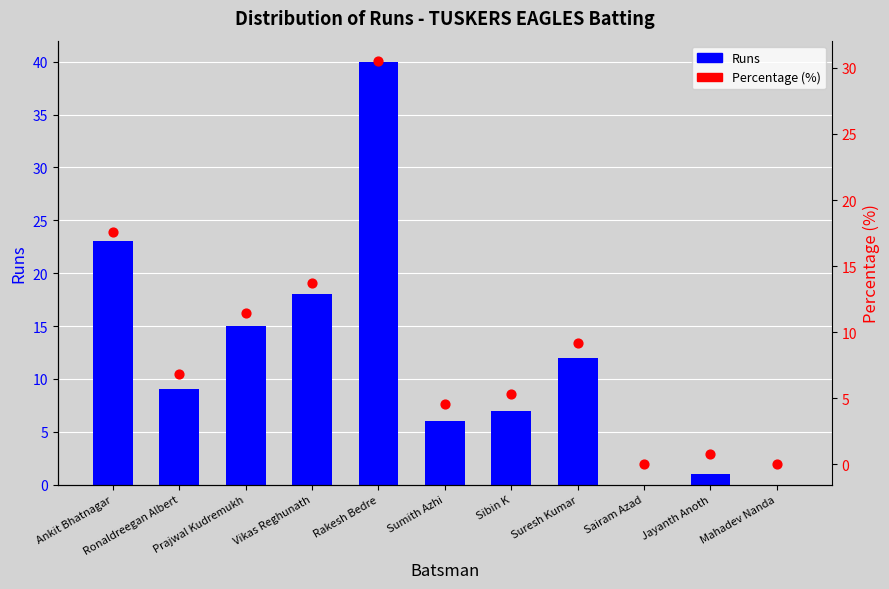

Which series contains the lowest Y value?

Runs